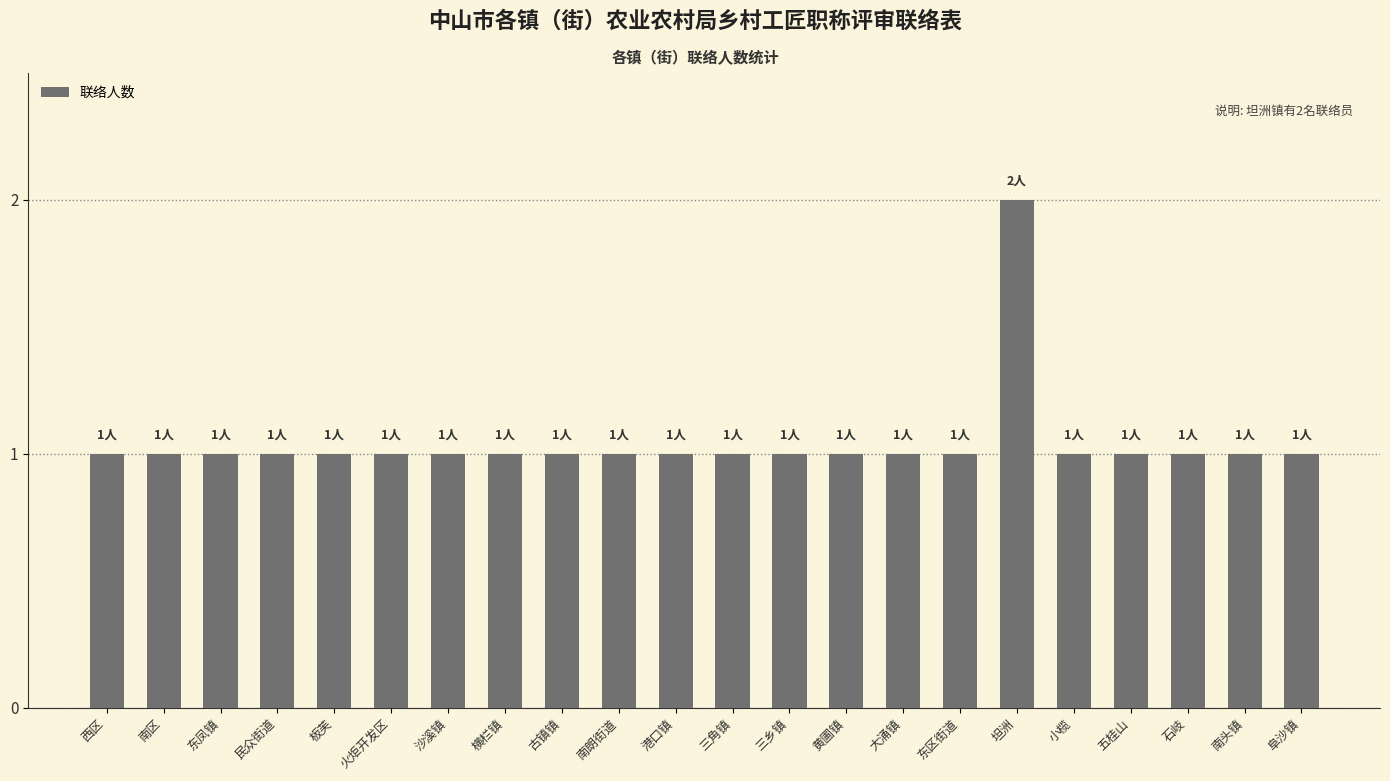

What is the approximate value at 沙溪镇?

1